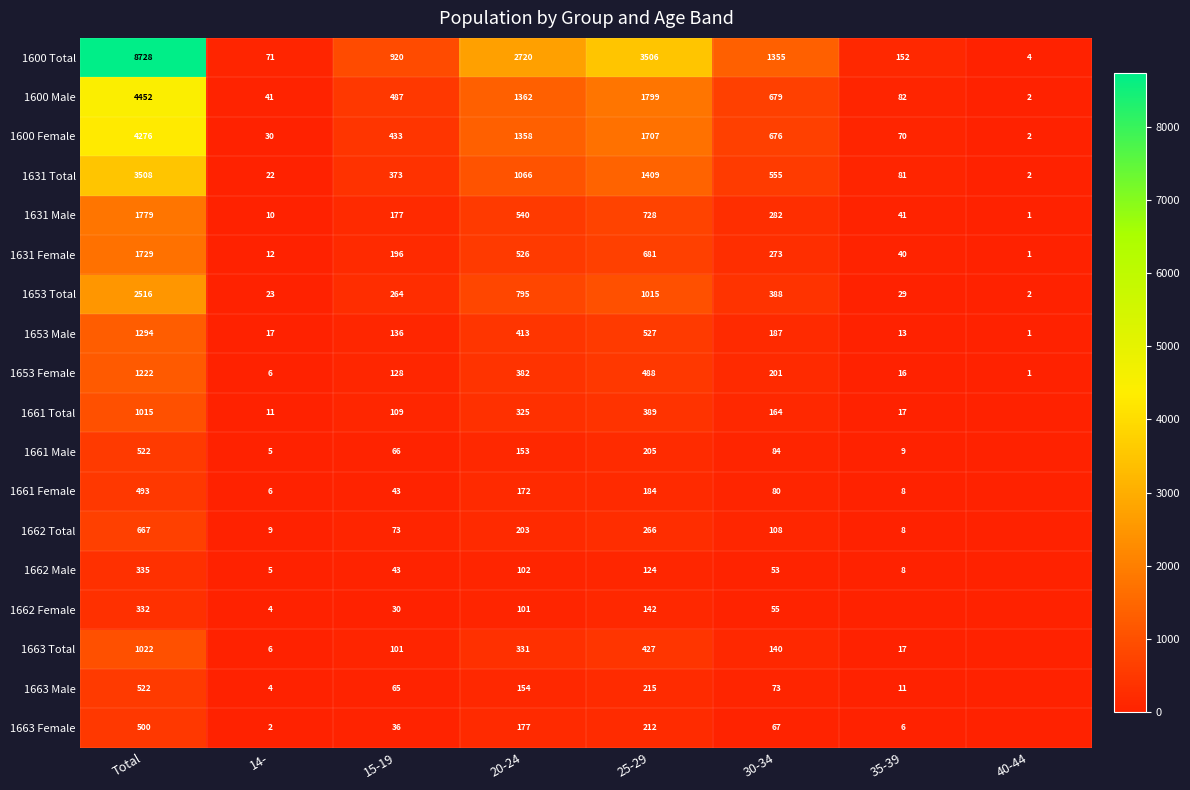

At how many categories does at least one series exceed 2726?

2